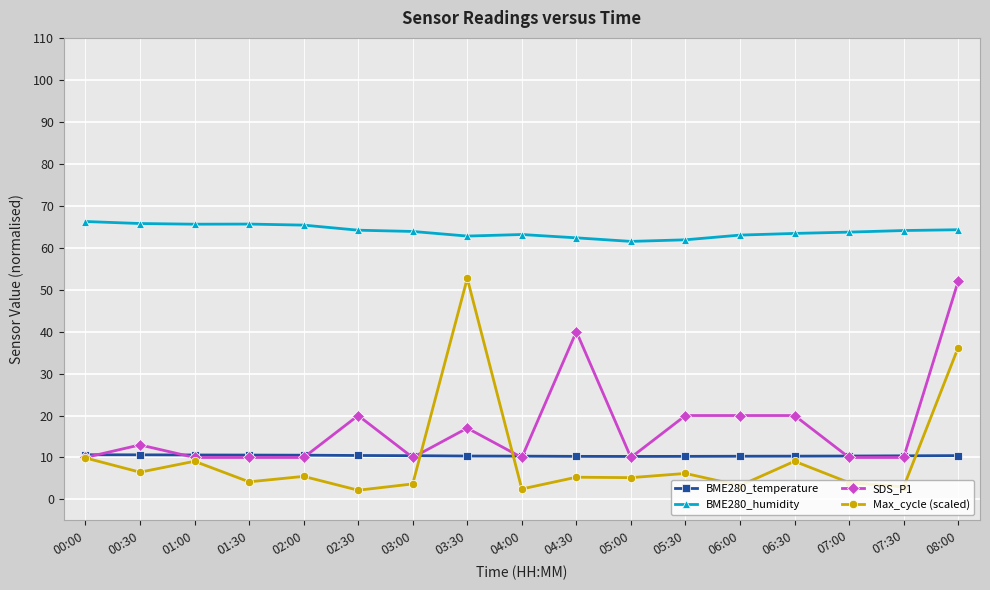

Which category has the highest value in the SDS_P1 series?

08:00